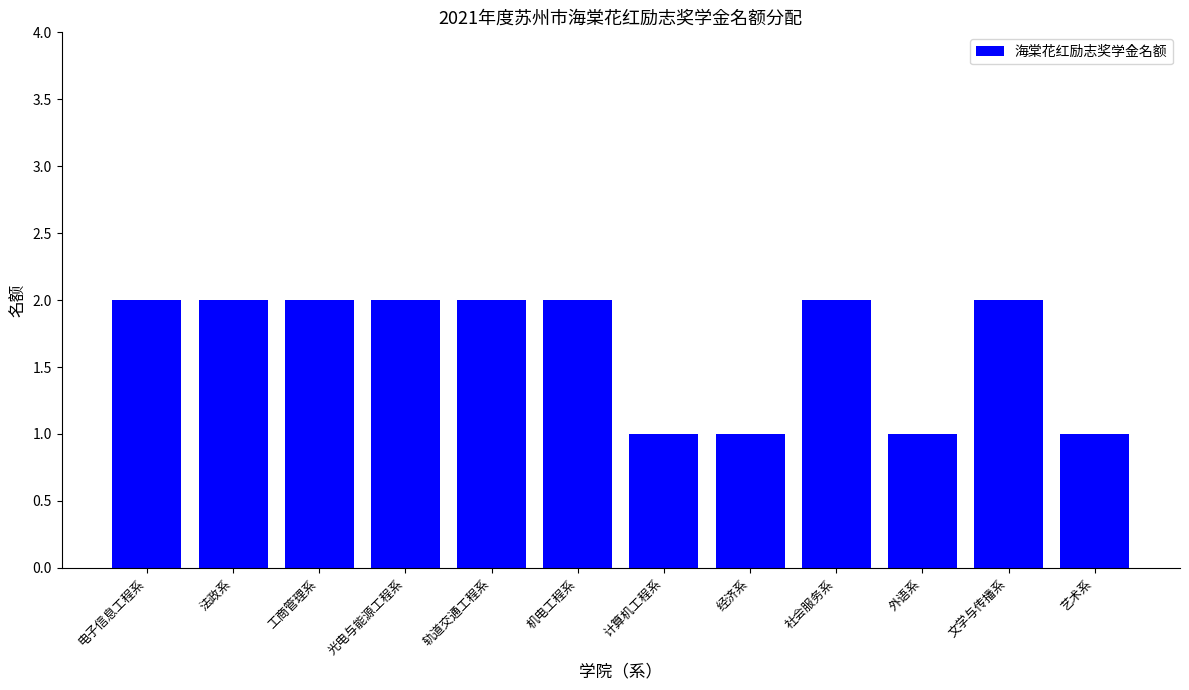

Reading left to right, what are all the values shown in this chart?

2	2	2	2	2	2	1	1	2	1	2	1